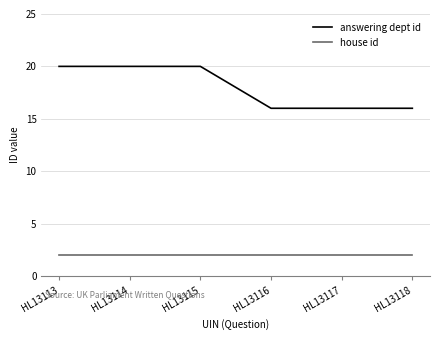

What is the spread (max minus min) of values at HL13117?

14